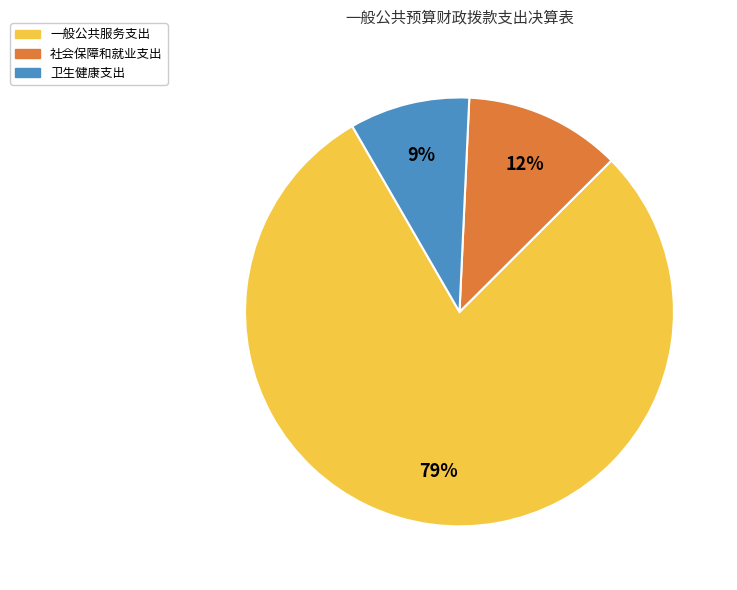

The 社会保障和就业支出 slice represents 26% of the pie. True or false?

False